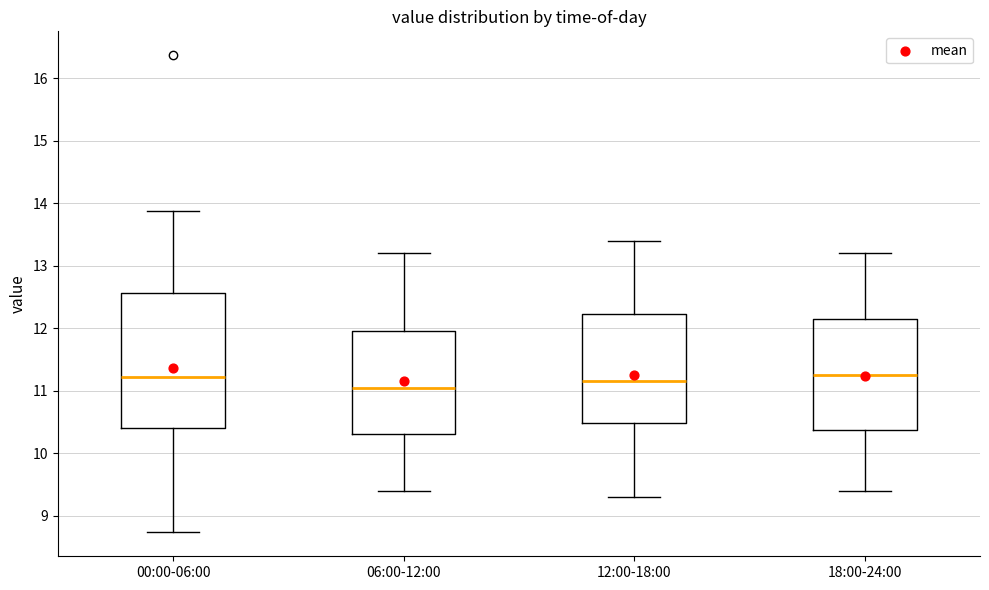

Comparing the boxes themselves (not the whiskers), which one is the tallest?

00:00-06:00